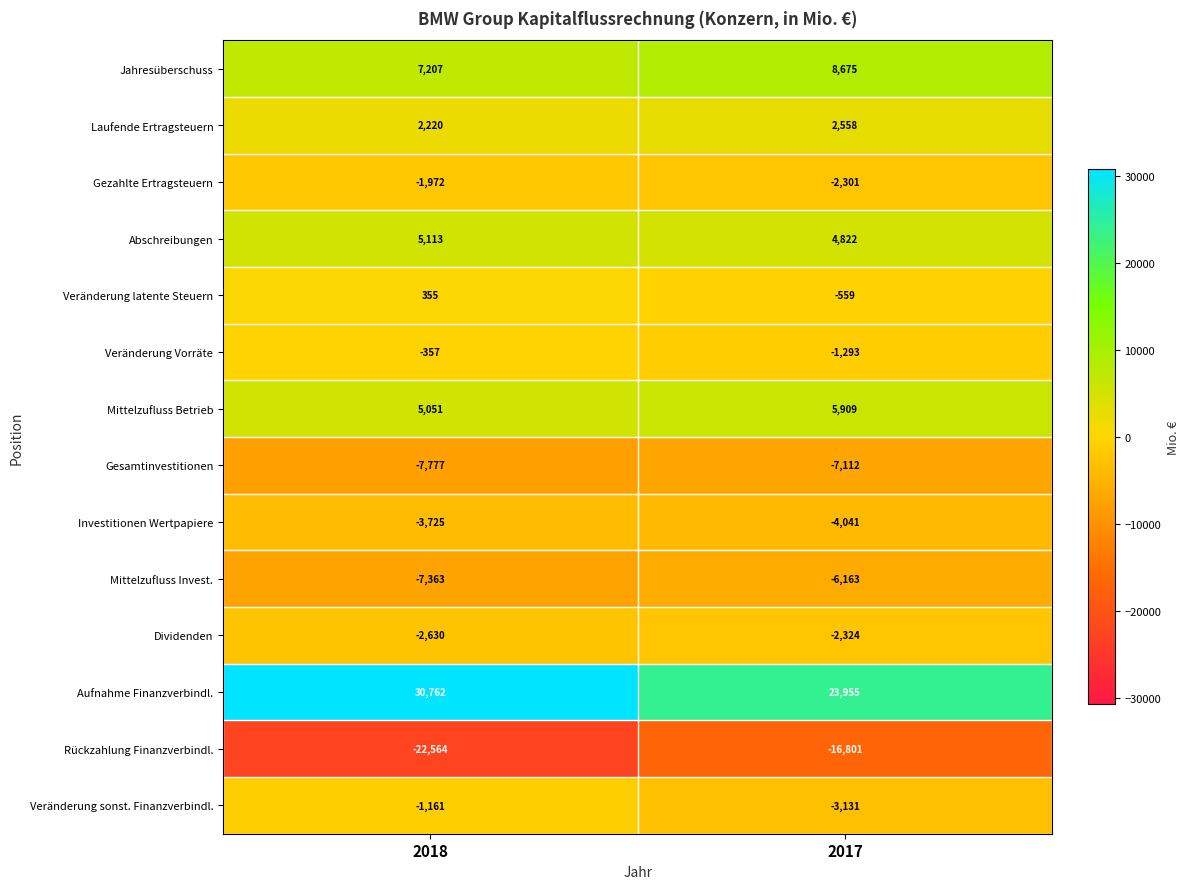

At how many categories does at least one series exceed 24195?

1